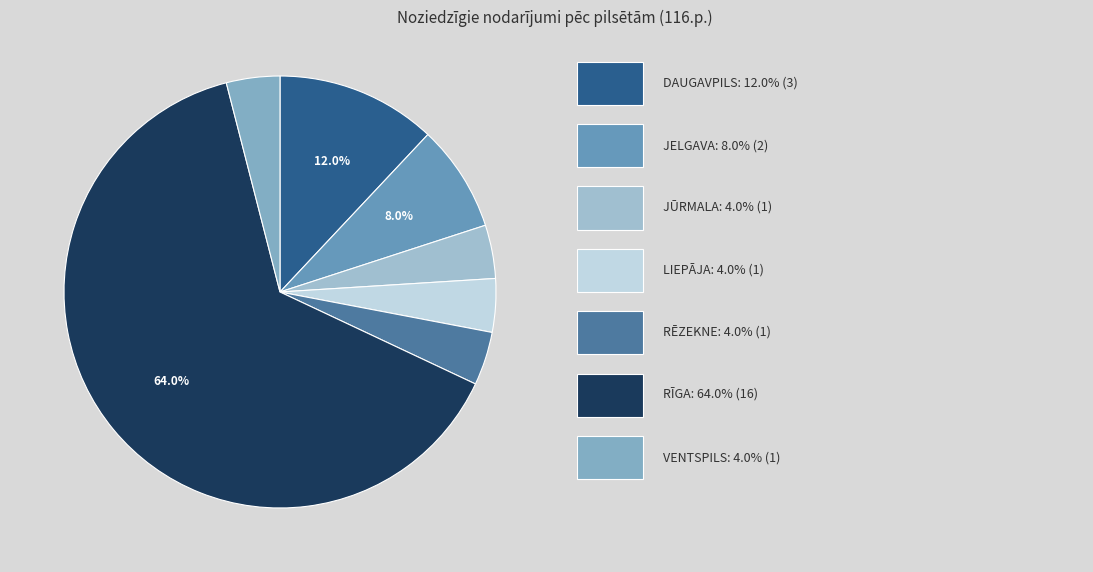

How many segments does this pie chart have?

7